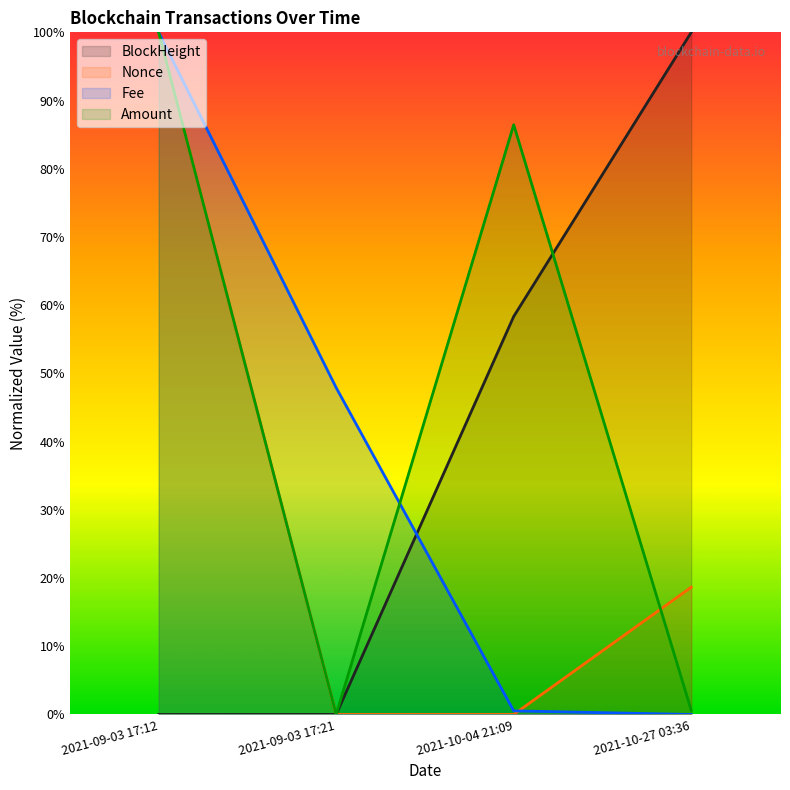

Which series has the largest total across all categories?

Amount